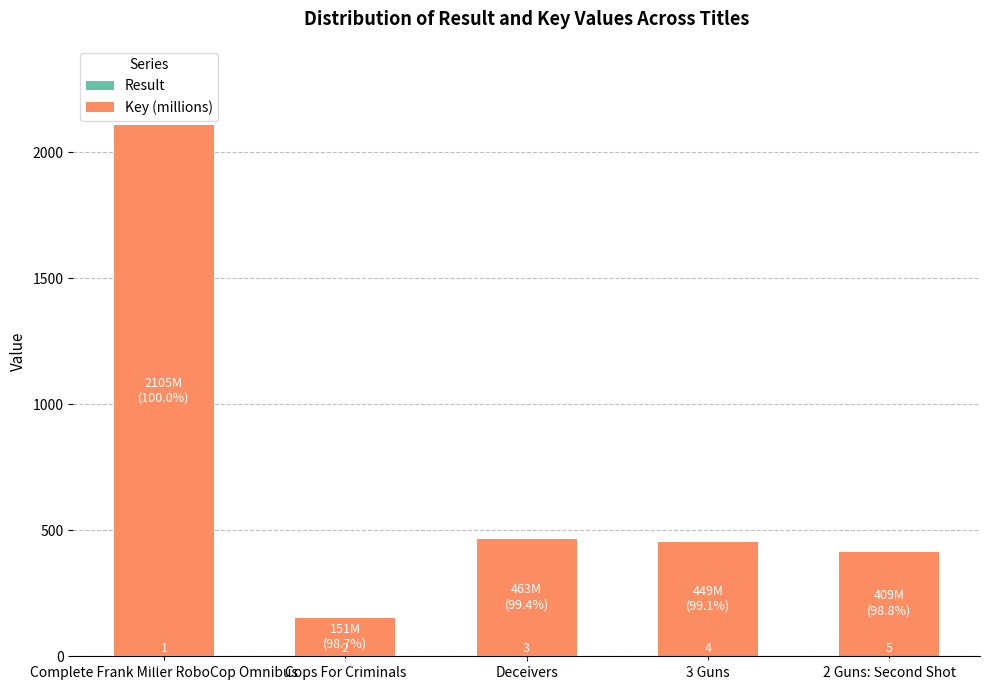

At which category is the sum across all series the highest?

Complete Frank Miller RoboCop Omnibus